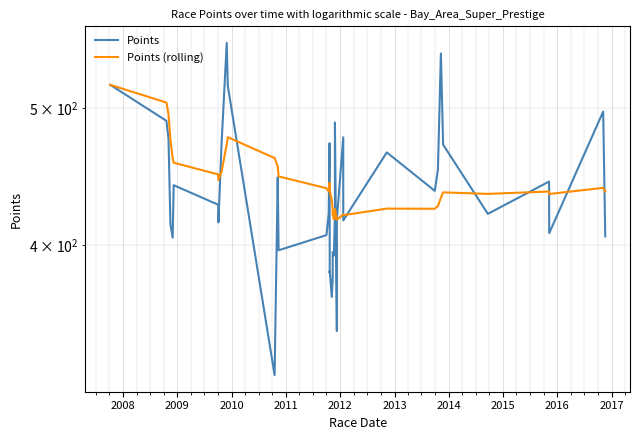

How many lines are shown in the chart?

2